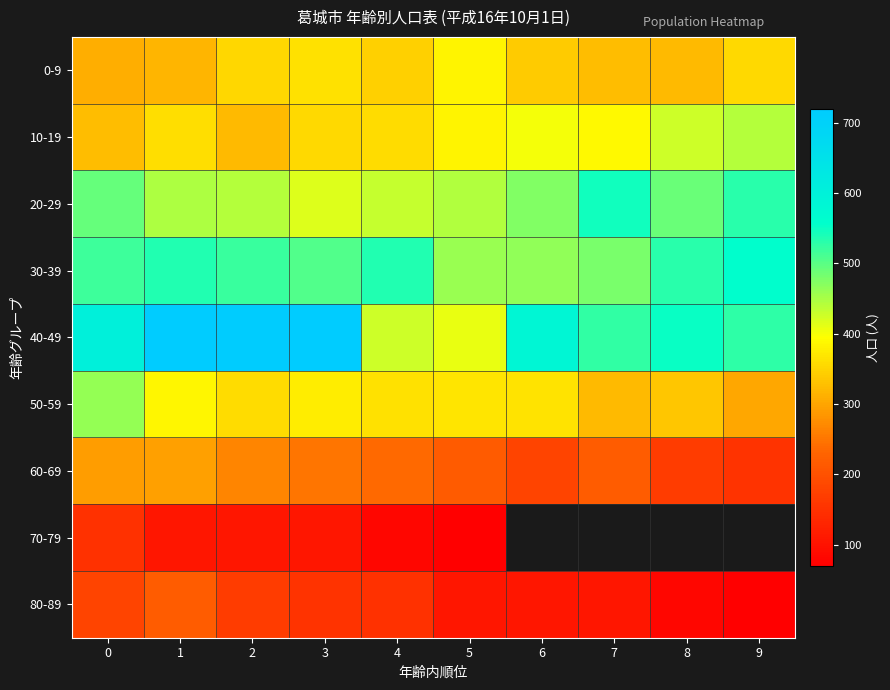

Is it true that 80-89 equals 169.0 at 2?

True